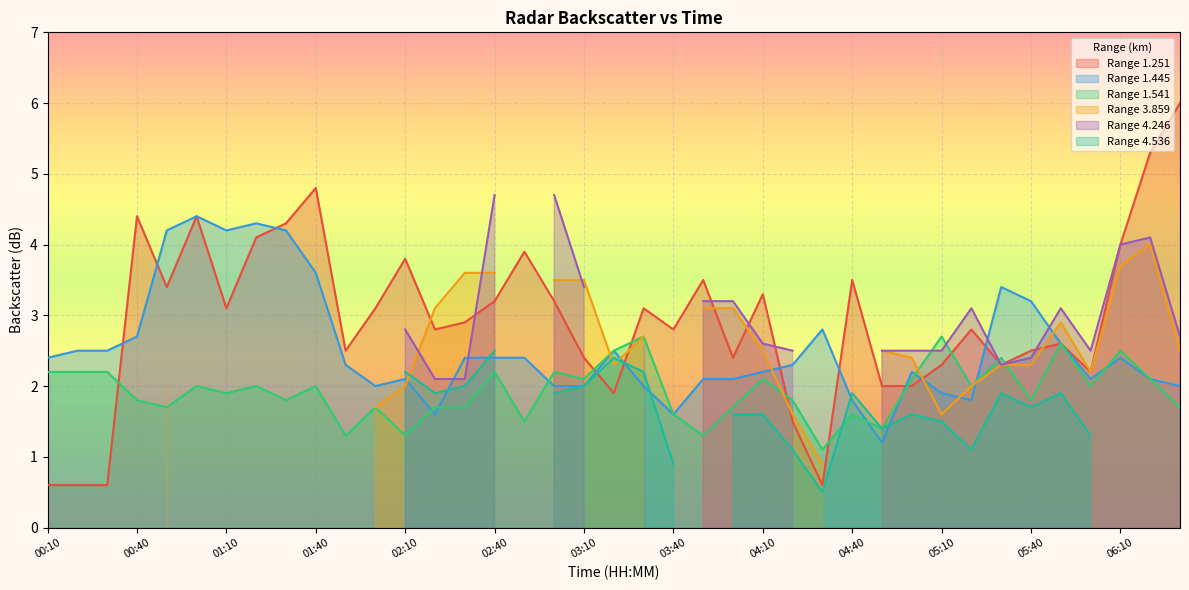

At which label is 1.445 closest to 2?

02:00